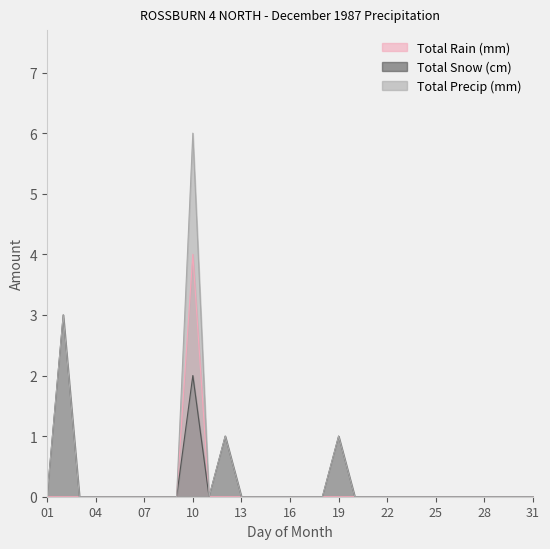

True or false: Total Rain (mm) and Total Snow (cm) cross at least once.

False